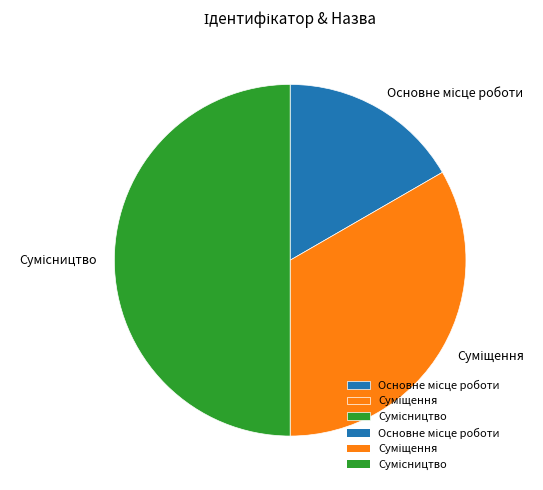

What is the change in value from Основне місце роботи to Суміщення?

+1